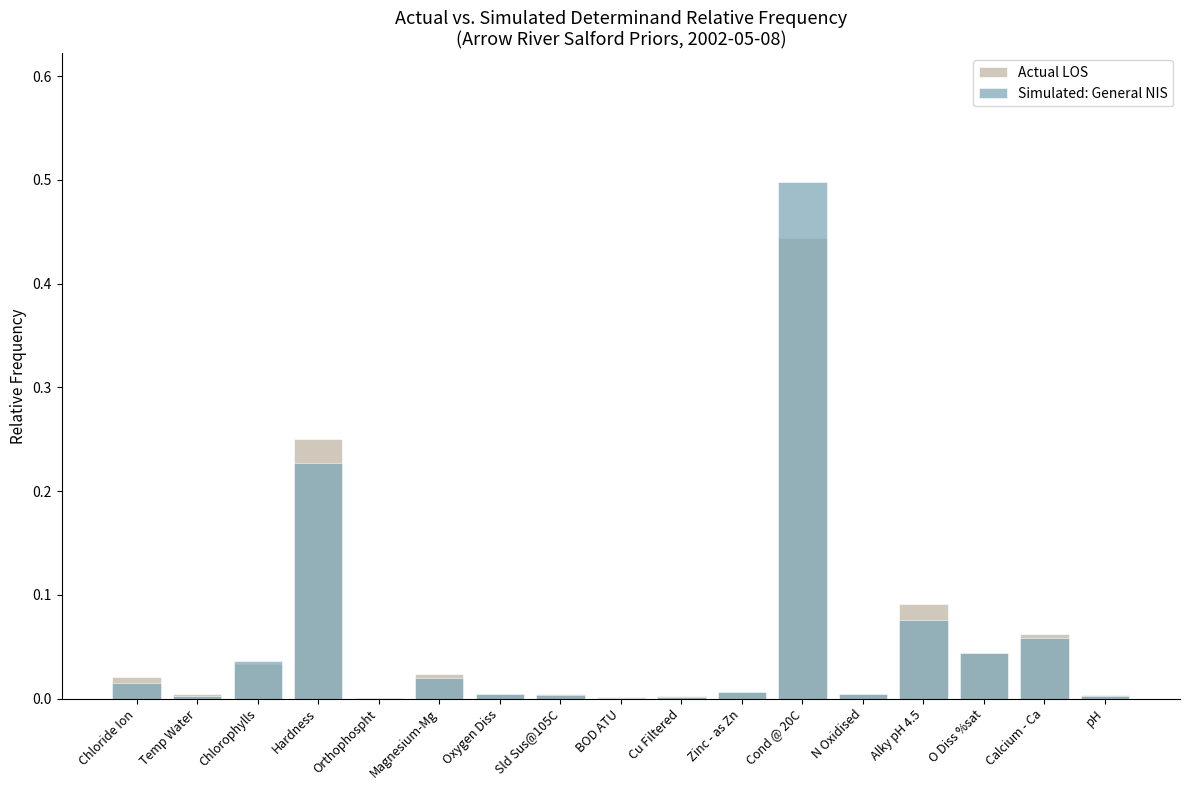

Which series has the widest spread of values?

Simulated: General NIS